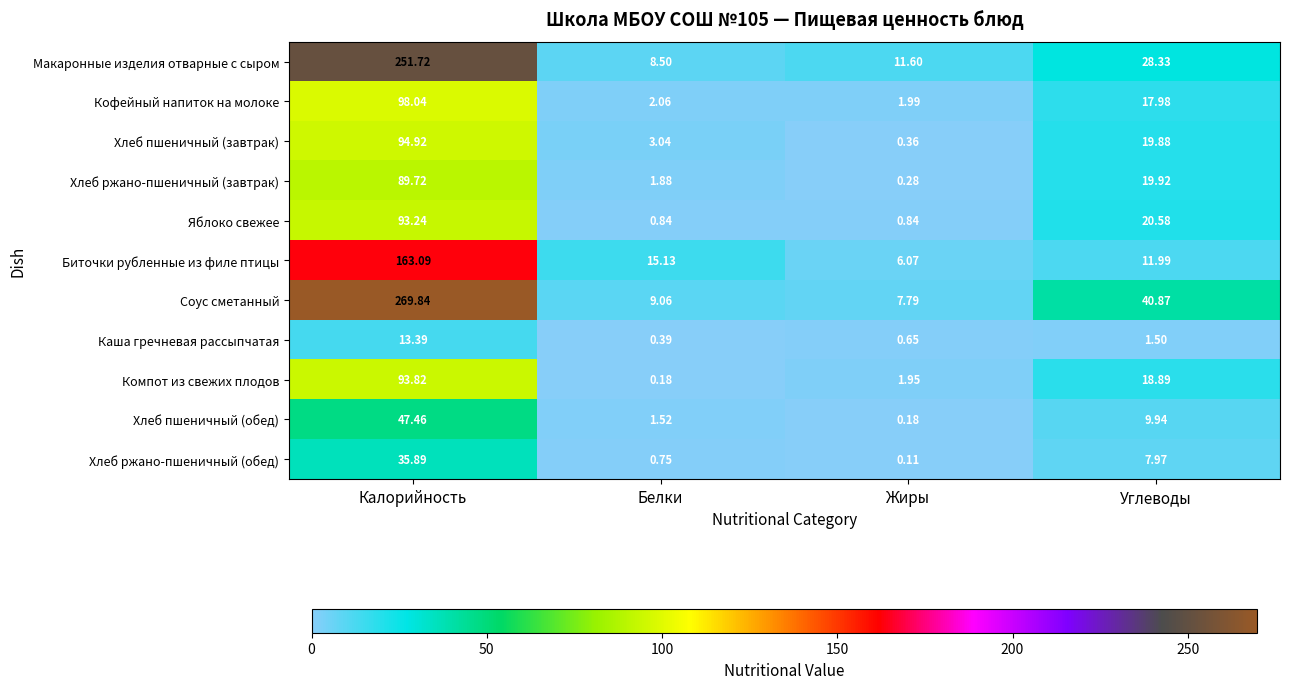

Which series has the widest spread of values?

Соус сметанный